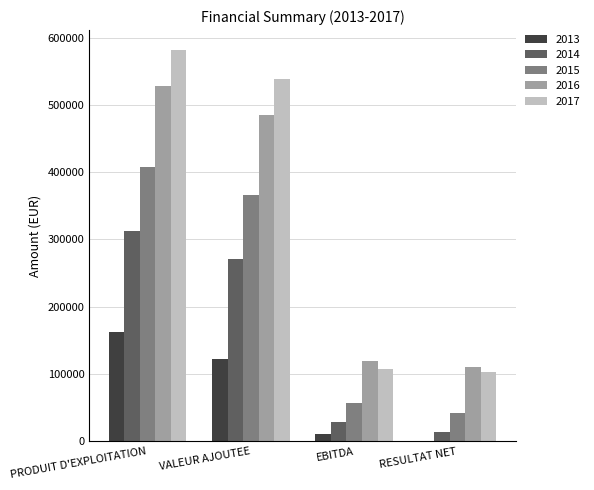

How many distinct data groups are displayed?

5